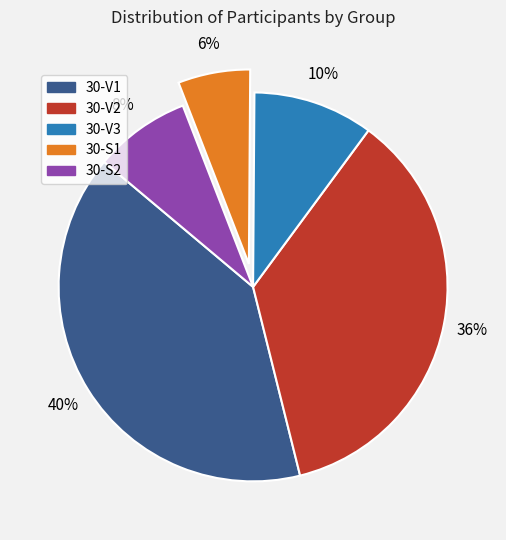

To the nearest percent, what portion does 30-V1 represent?

40%